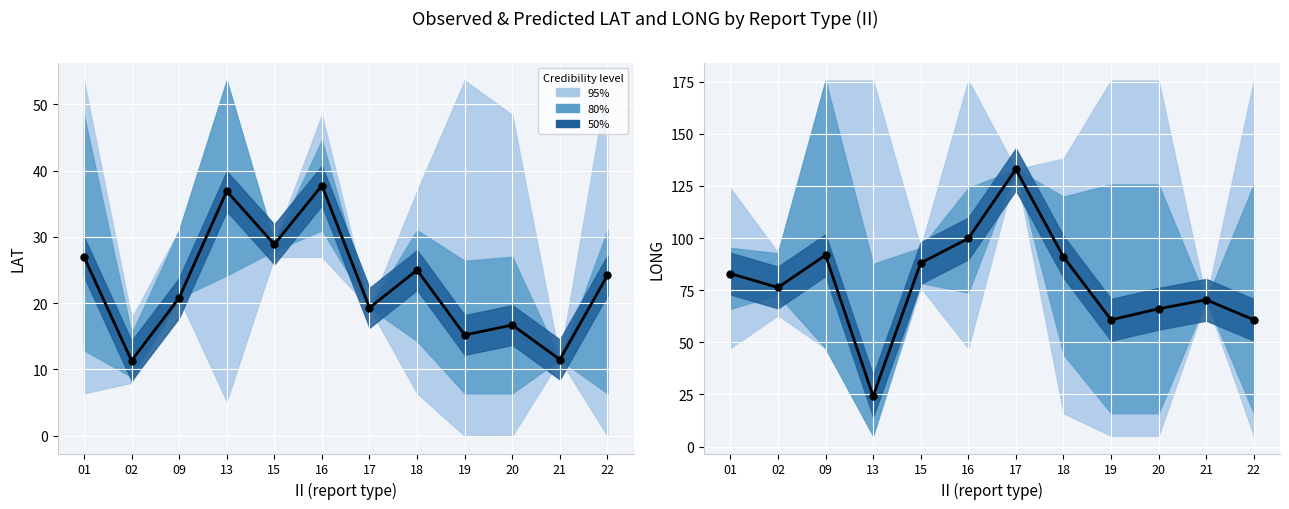

What is the total value across all series at 18?

207.0